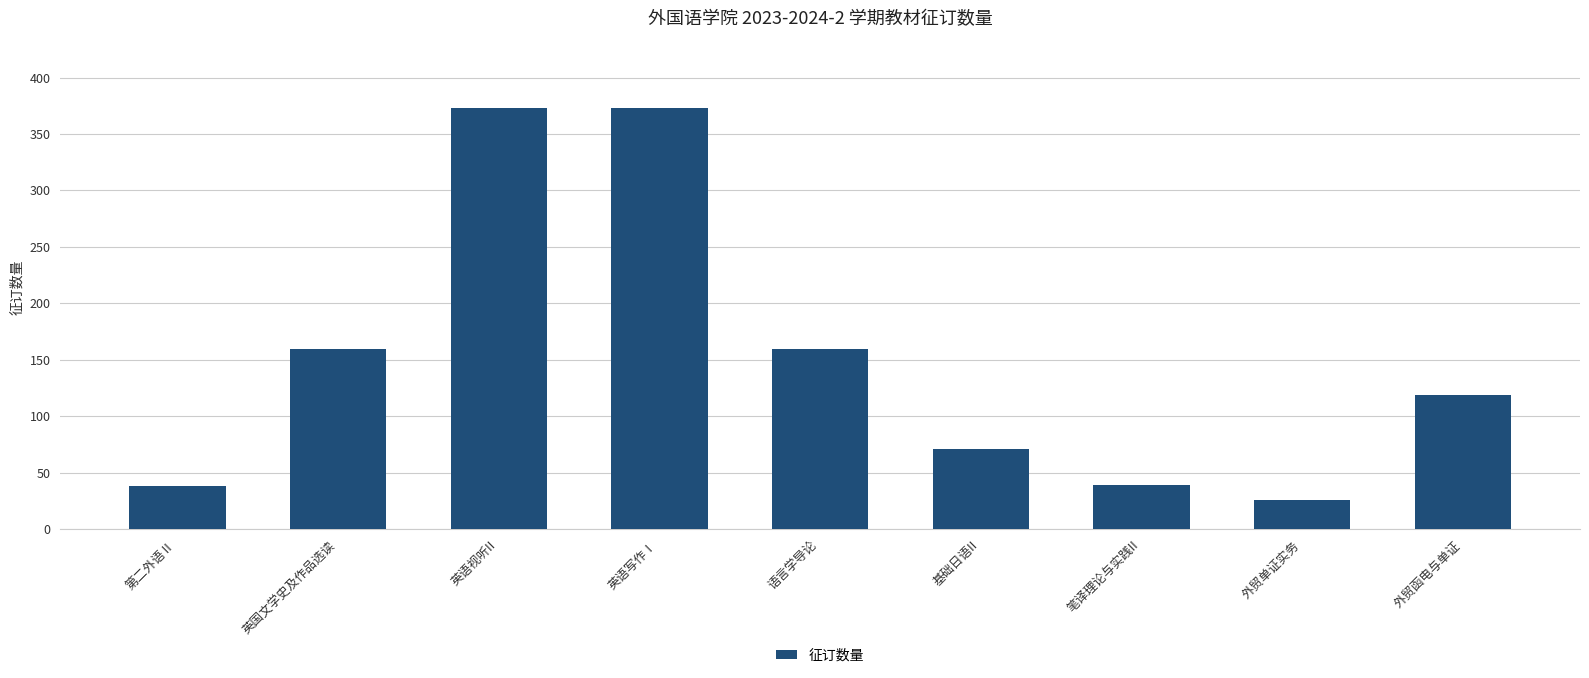

The value at 外贸单证实务 is 26. True or false?

True